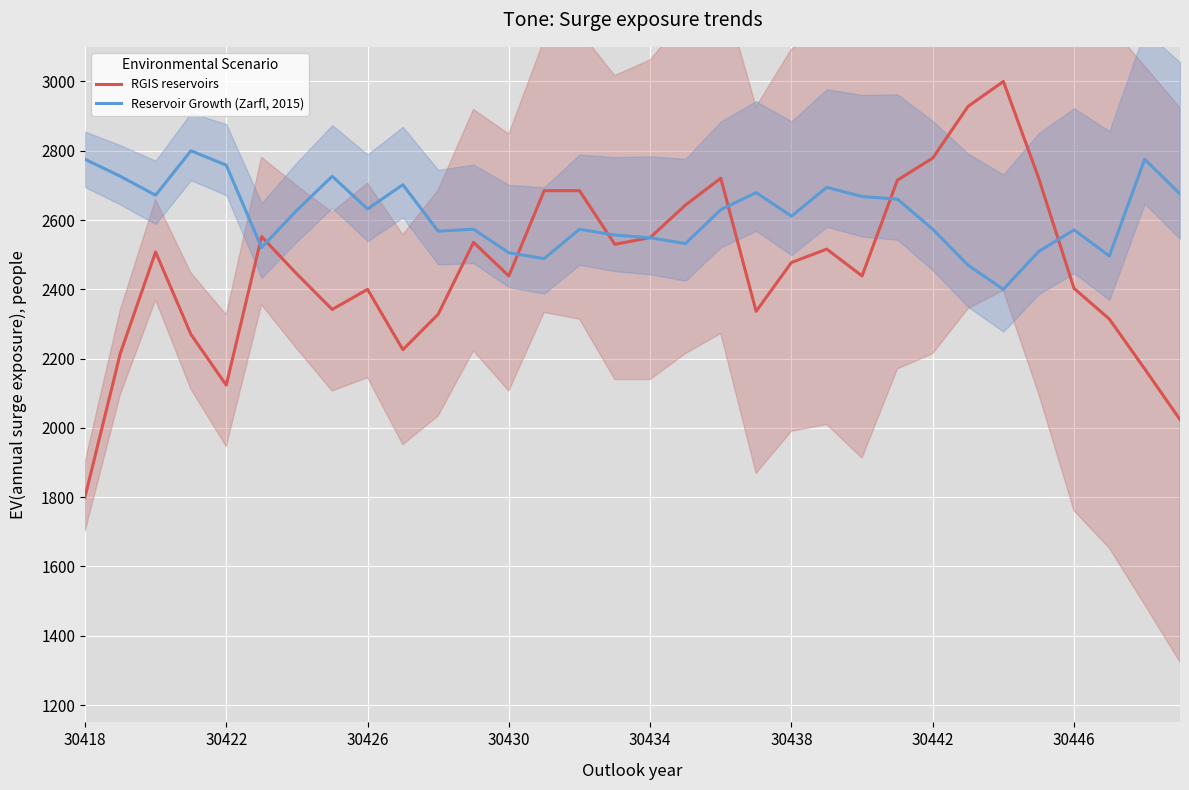

What is the spread (max minus min) of values at 23?

54.8